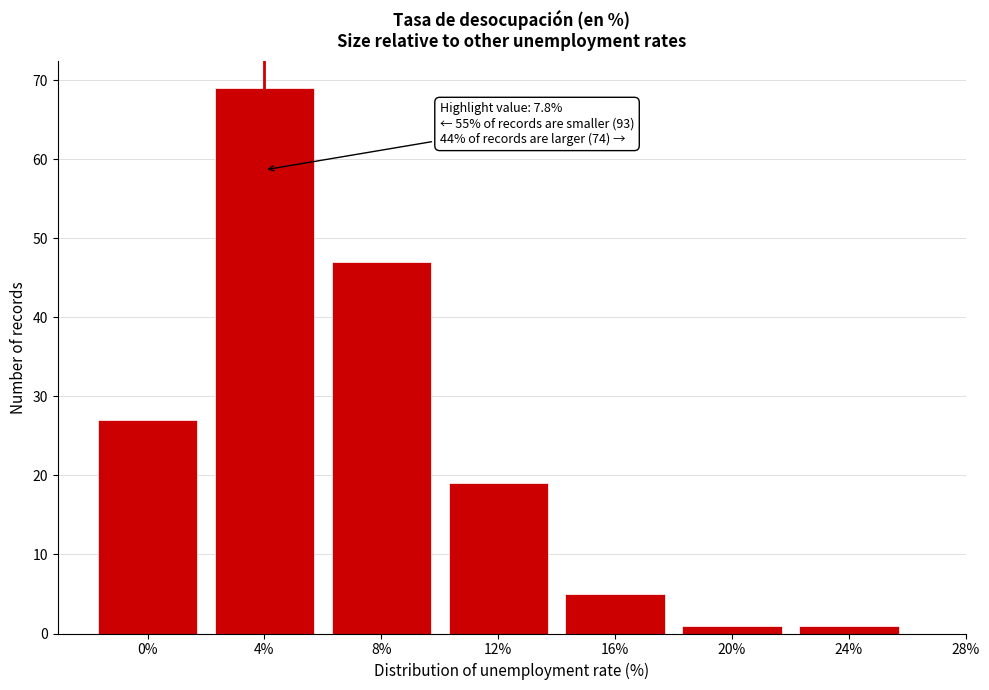

Reading right to left, list all the values displayed in this chart.

1	1	5	19	47	69	27